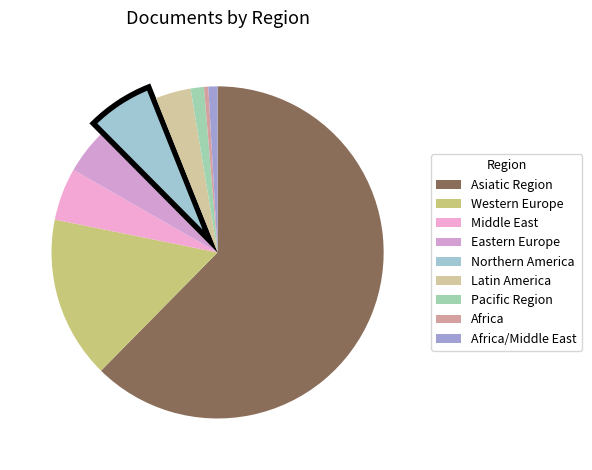

How many segments does this pie chart have?

9